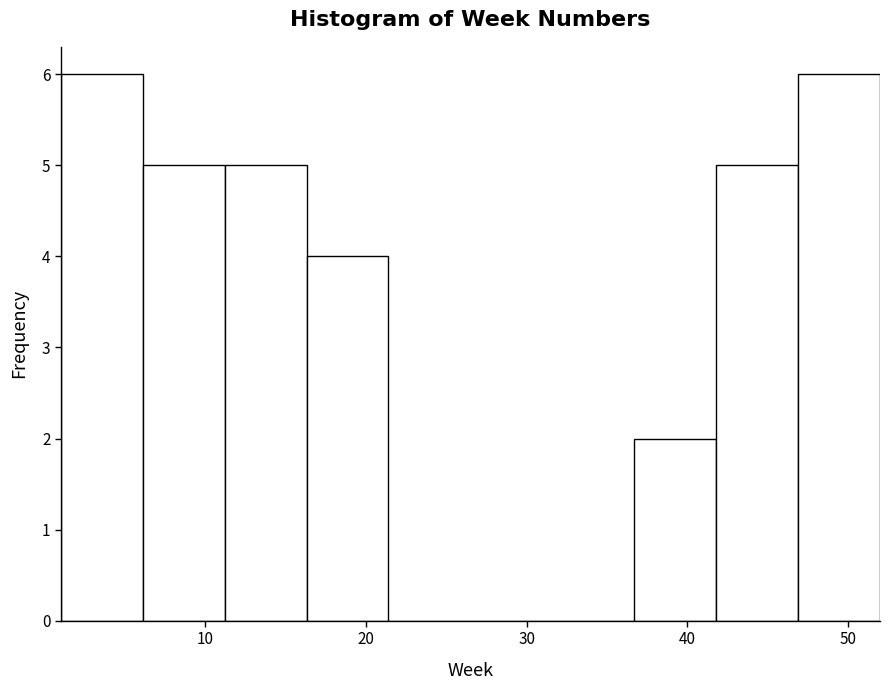

Reading left to right, list every bar in this chart as the range it spans on the x-axis followed by its height. Neither the bar edges nor the heights are printed on the chart, so give them approximately, as read against the axes.

1.0 to 6.1: 6
6.1 to 11.2: 5
11.2 to 16.3: 5
16.3 to 21.4: 4
21.4 to 26.5: 0
26.5 to 31.6: 0
31.6 to 36.7: 0
36.7 to 41.8: 2
41.8 to 46.9: 5
46.9 to 52.0: 6